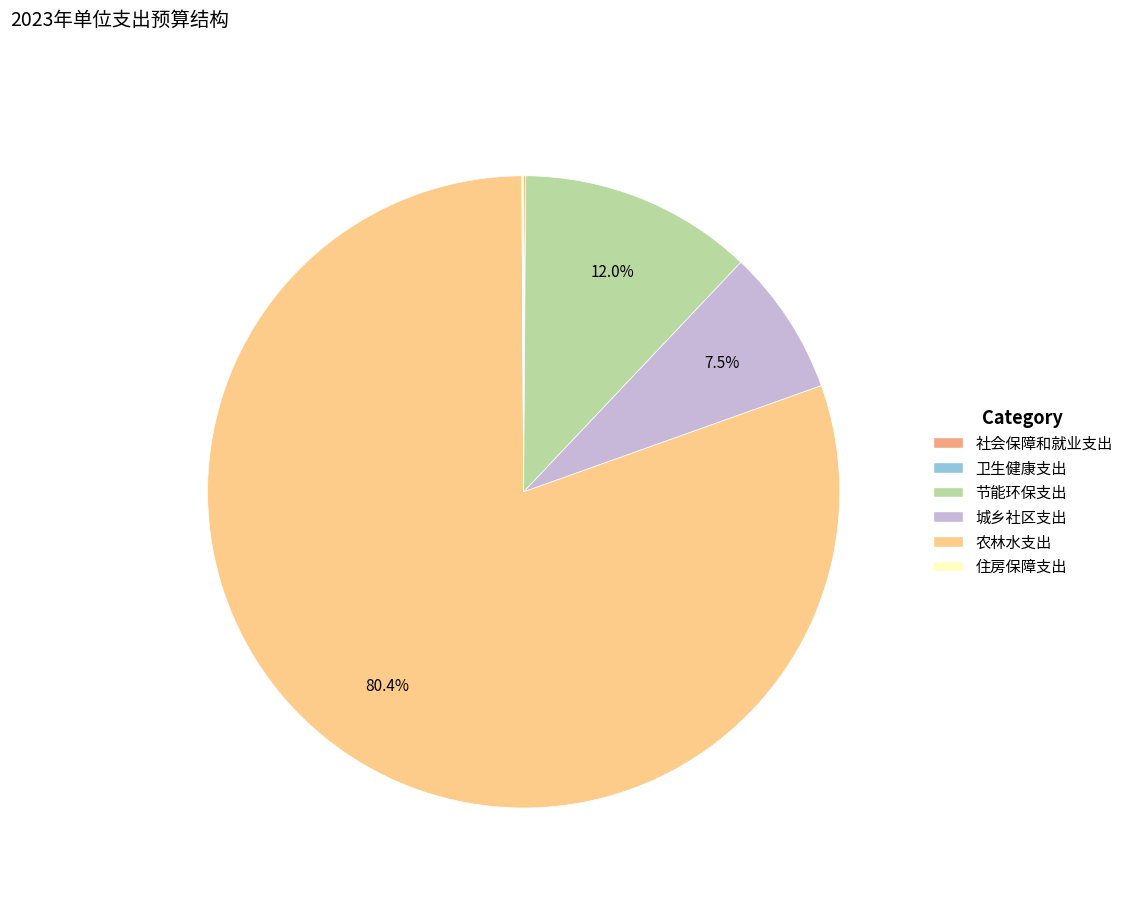

Does 农林水支出 account for over 50% of the chart?

Yes